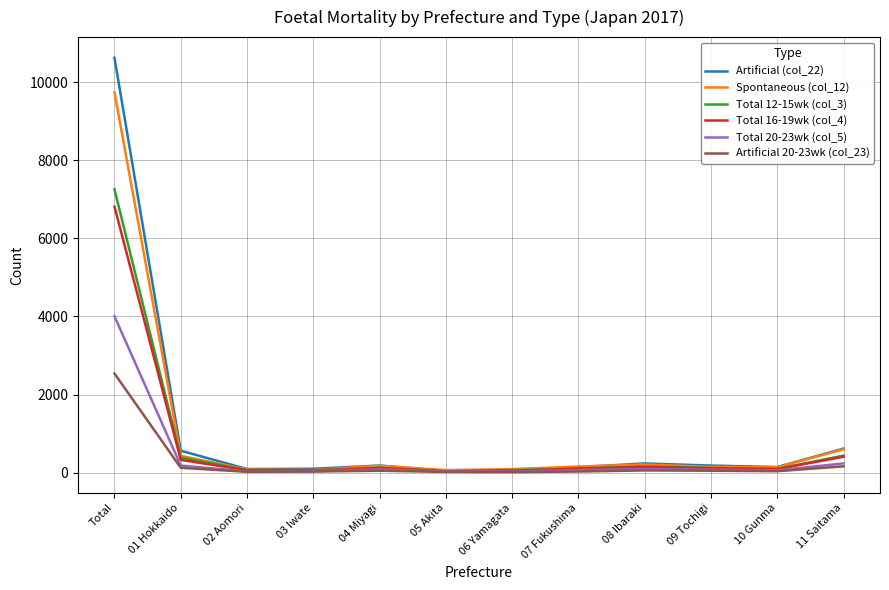

What is the greatest value displayed?

10624